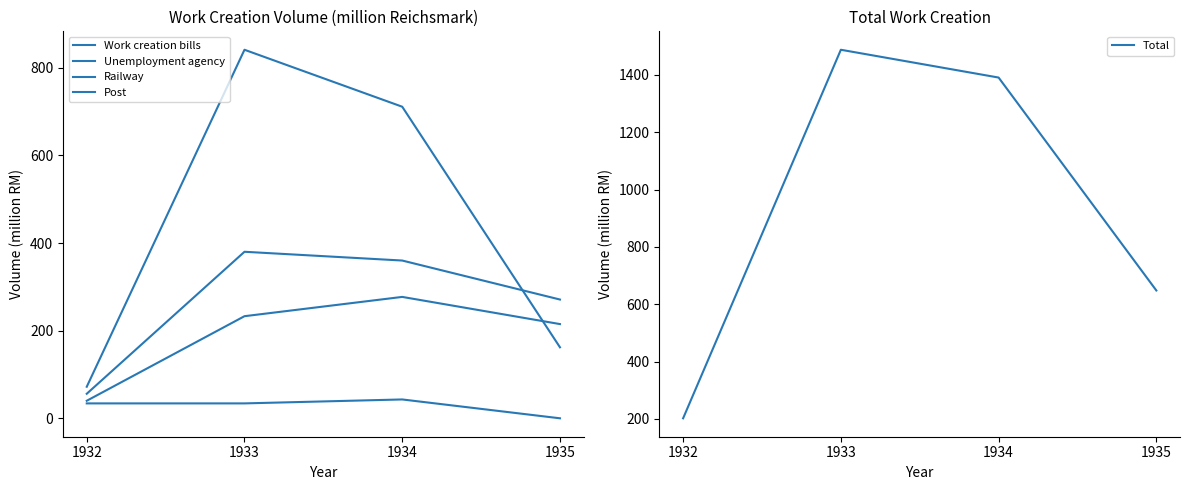

Which category has the lowest value in the Post series?

1935